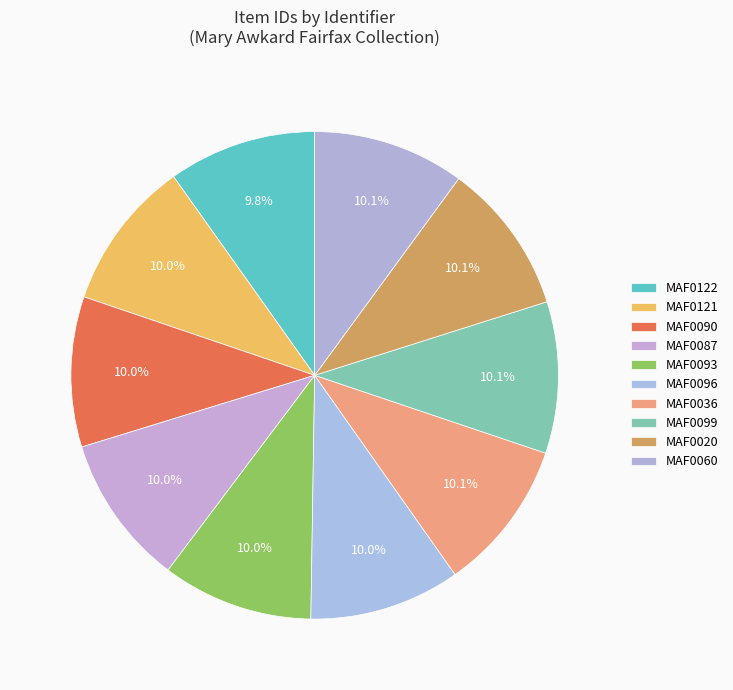

To the nearest percent, what percentage of the pie is MAF0087?

10%